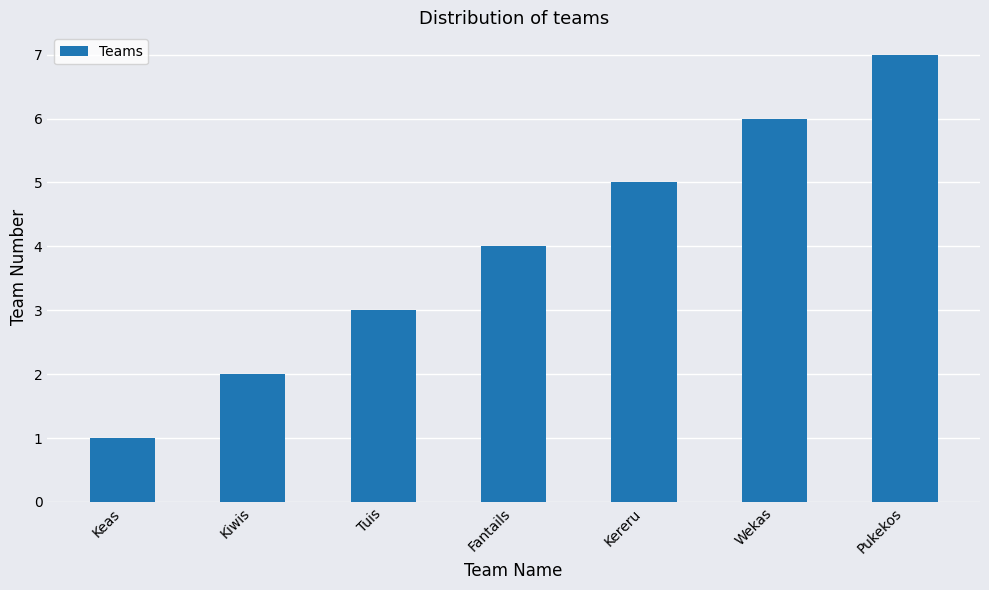

What is the greatest value displayed?

7